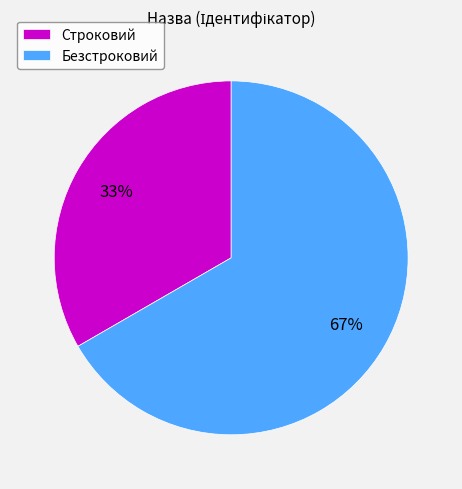

Is it true that Безстроковий is 81% of the pie?

False